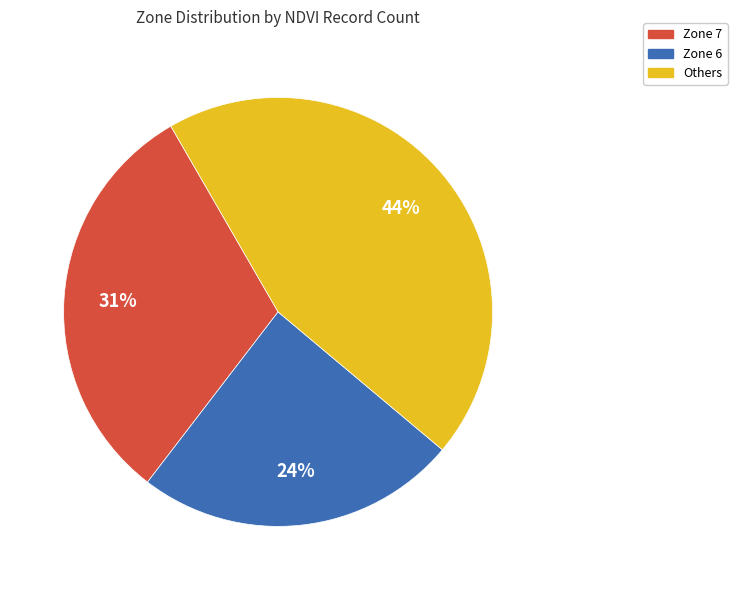

The Zone 6 slice represents 24% of the pie. True or false?

True